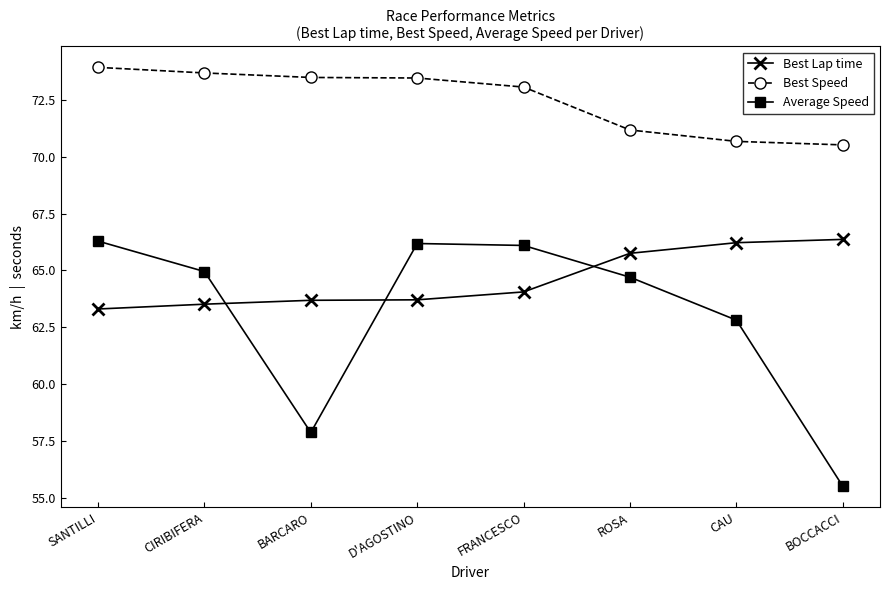

What are all the series names shown in the legend?

Best Lap time, Best Speed, Average Speed